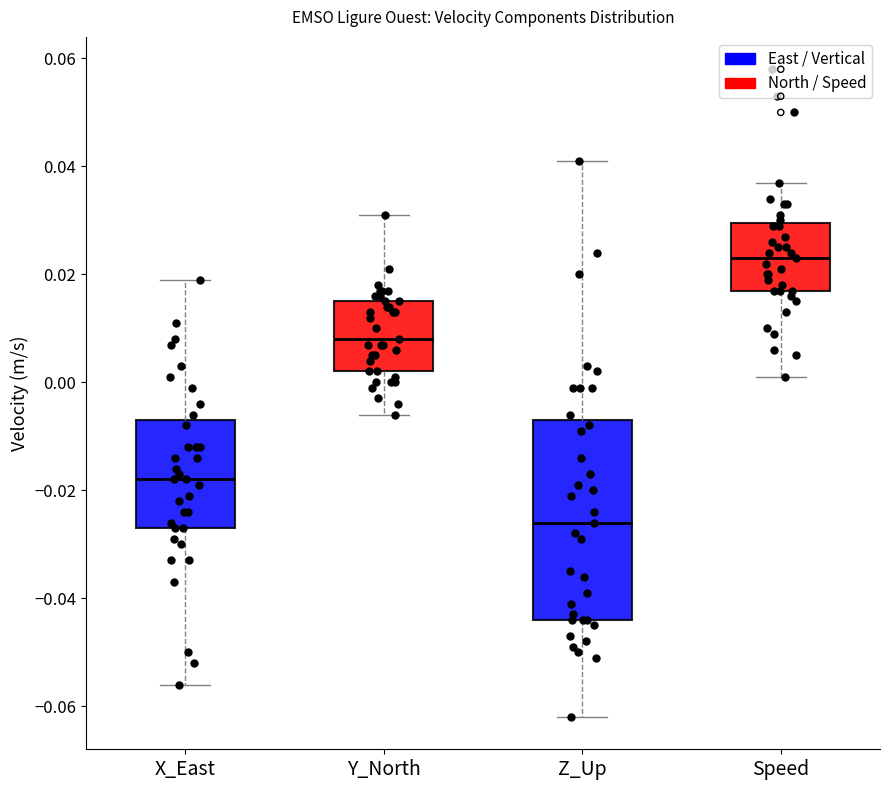

Which box is the tallest, from its lower edge to its upper edge?

Z_Up